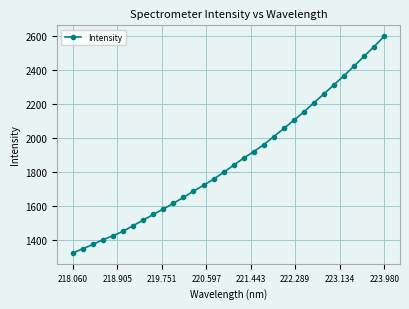

What is the value of the 26th point from the left?

2259.4